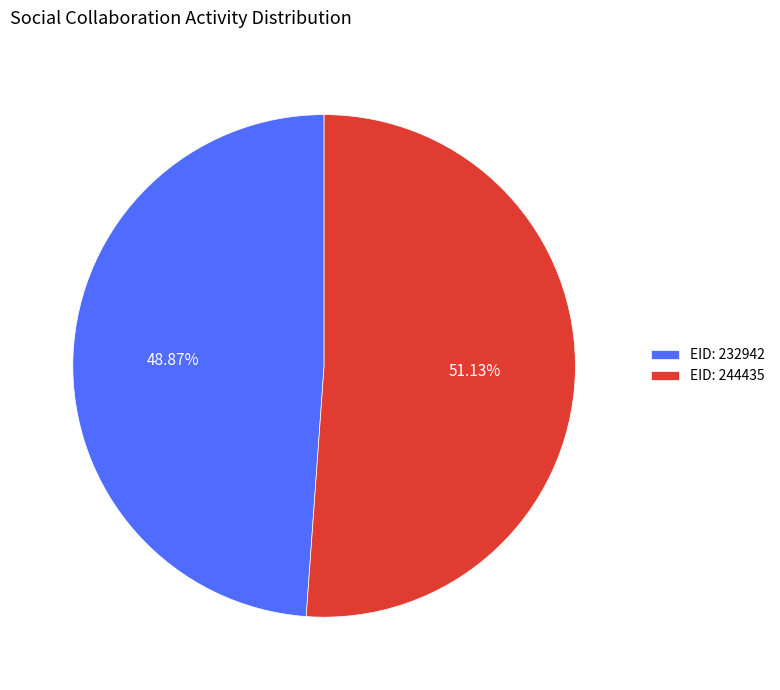

Which has a higher value, EID: 232942 or EID: 244435?

EID: 244435